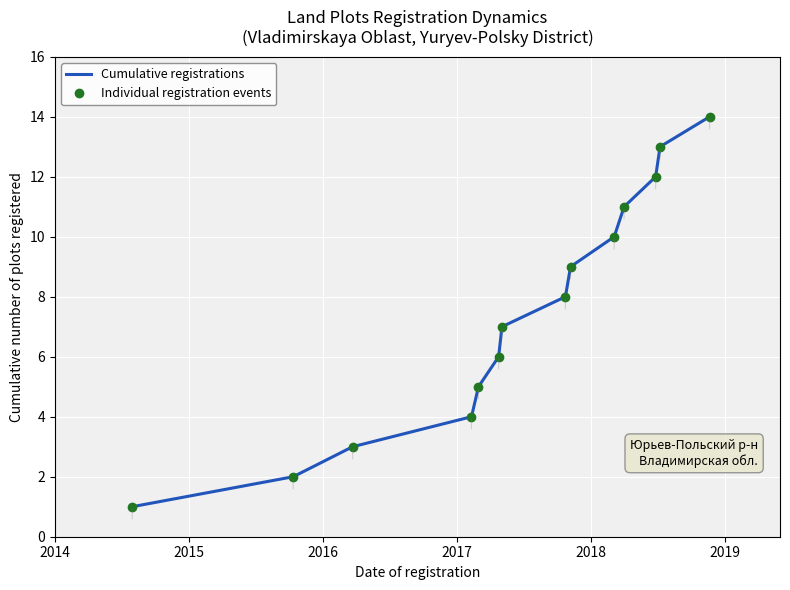

How many data points in Cumulative registrations are above 8?

6